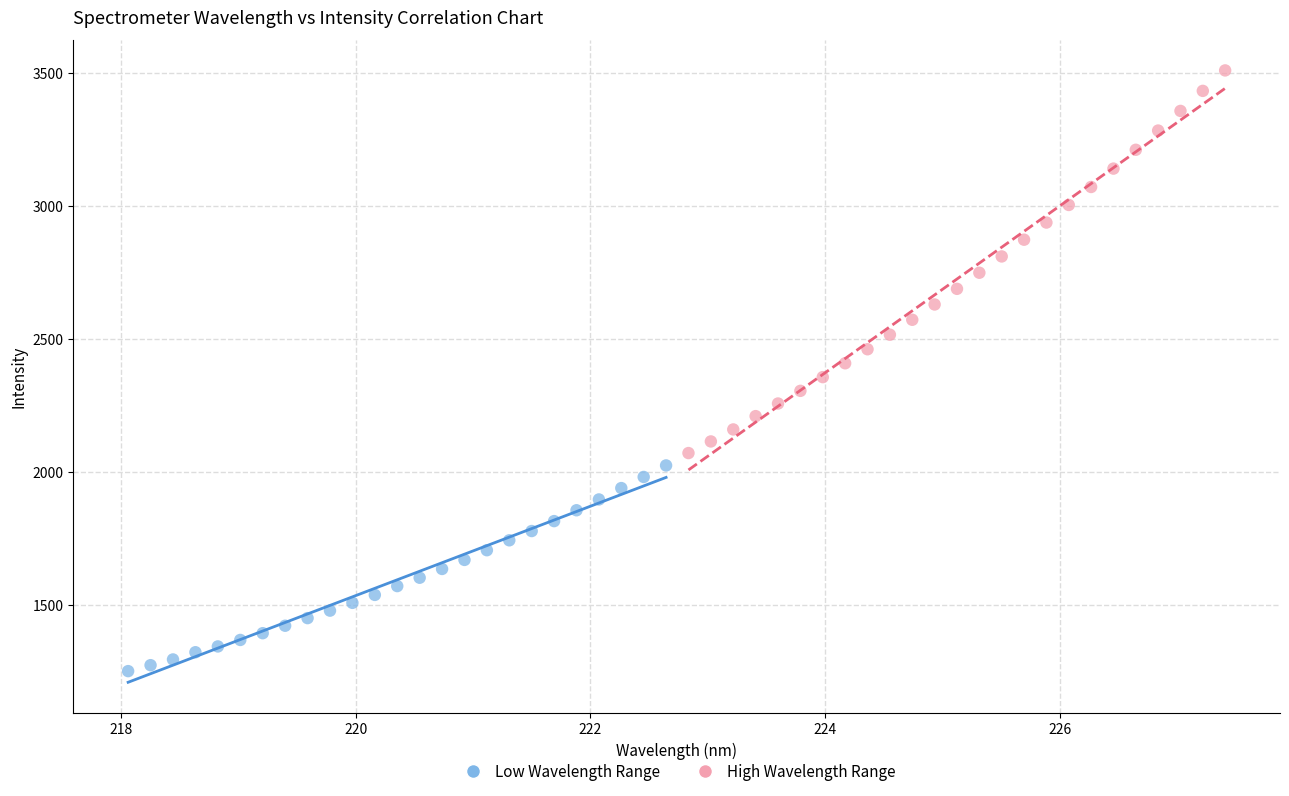

Which series contains the lowest Y value?

Low Wavelength Range